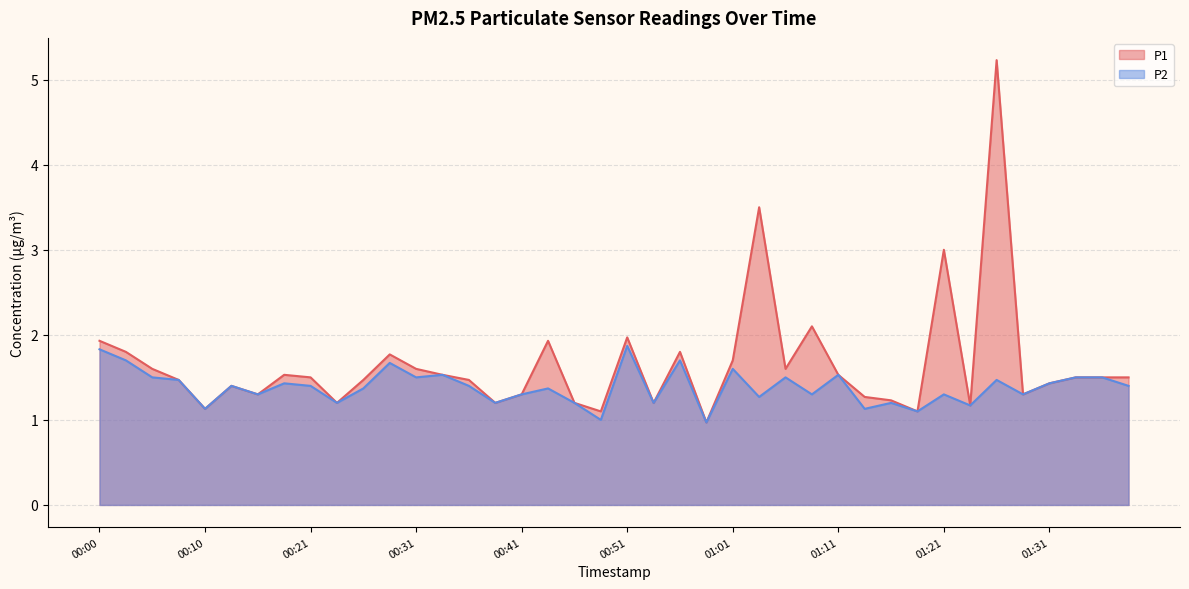

List the series in order of their overall mean, highest first.

P1, P2